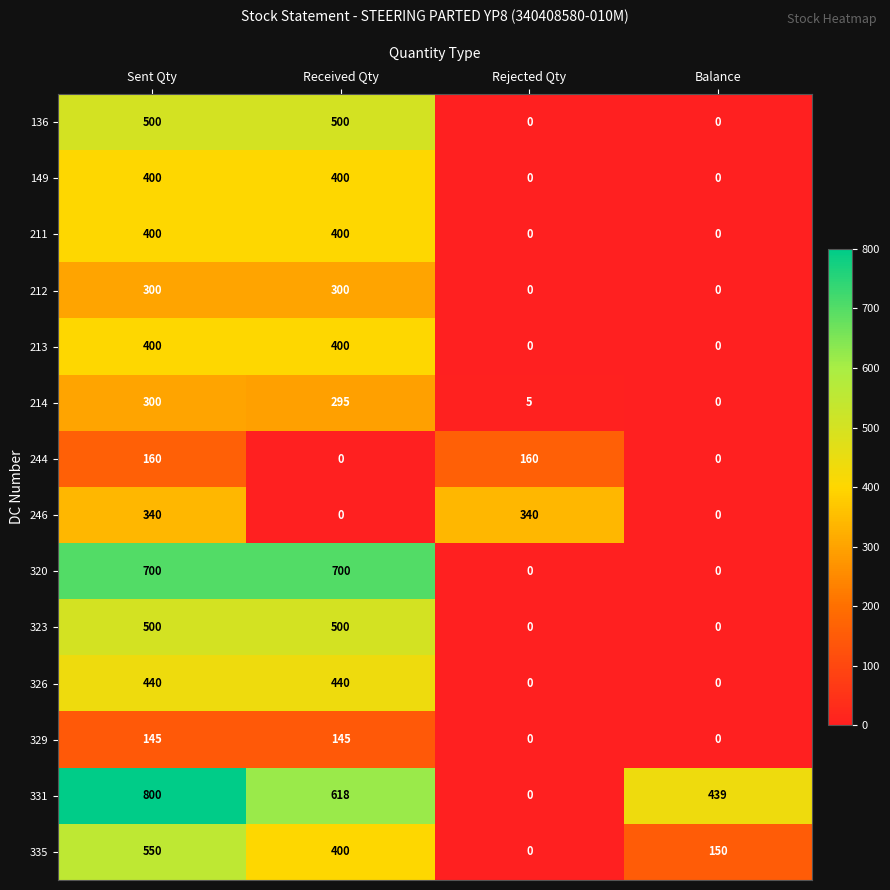

What is the difference between the 246 values at Balance and Rejected Qty?

340